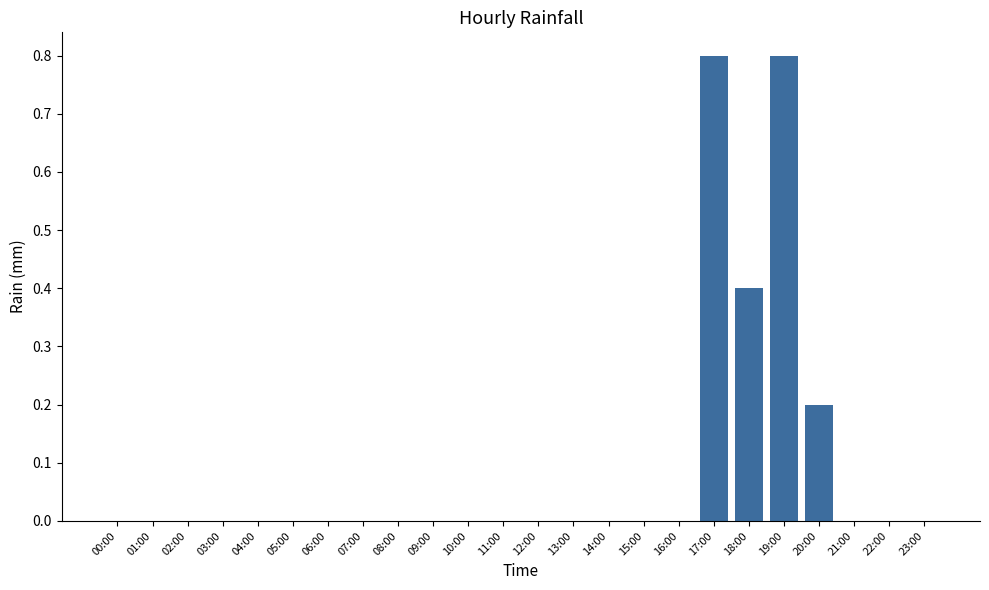

True or false: the data shows -0.5 at 11:00.

False